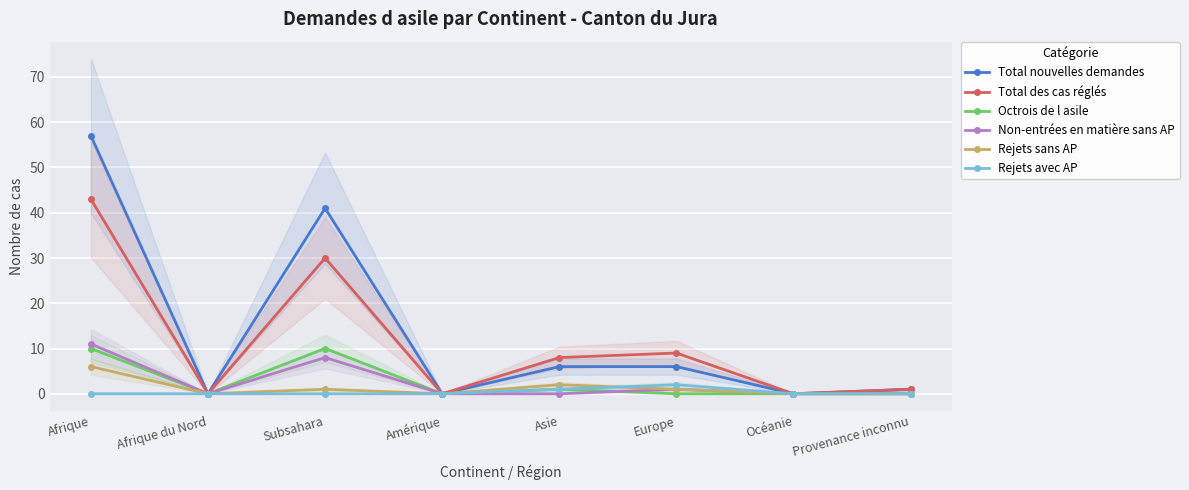

What is the difference between the highest and lowest values at Subsahara?

41